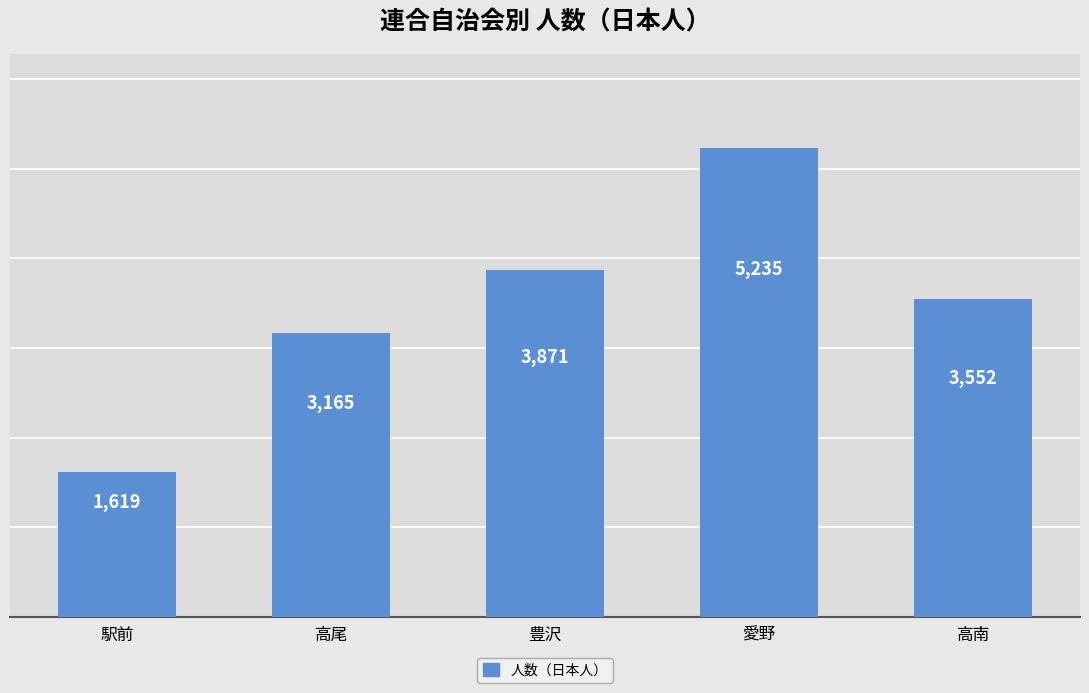

Is it true that the value at 高南 is 1958?

False